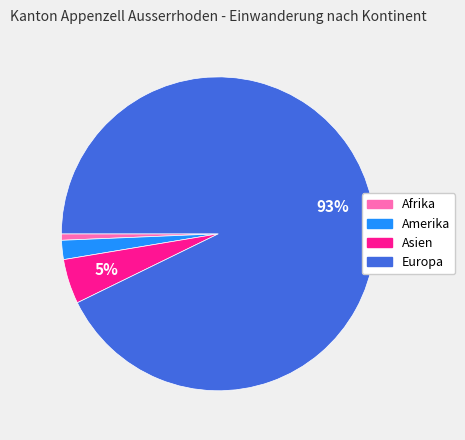

Which has a higher value, Europa or Asien?

Europa